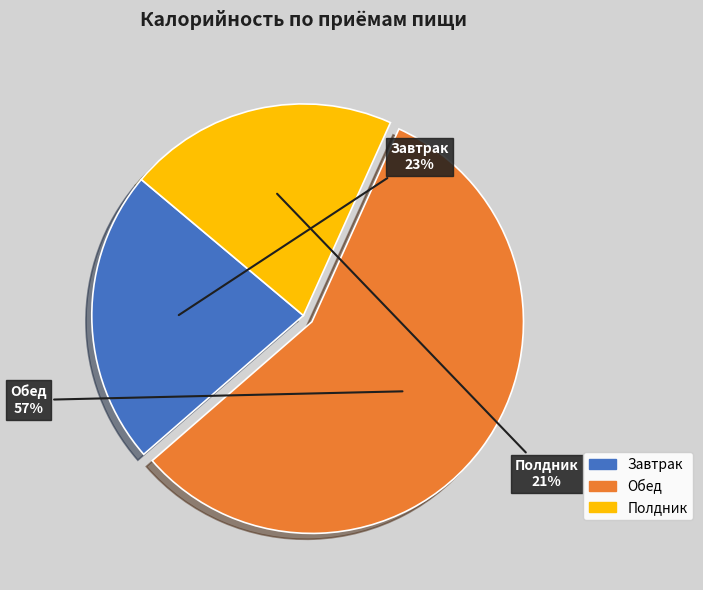

Rank the categories by value from lowest to highest.

Полдник, Завтрак, Обед